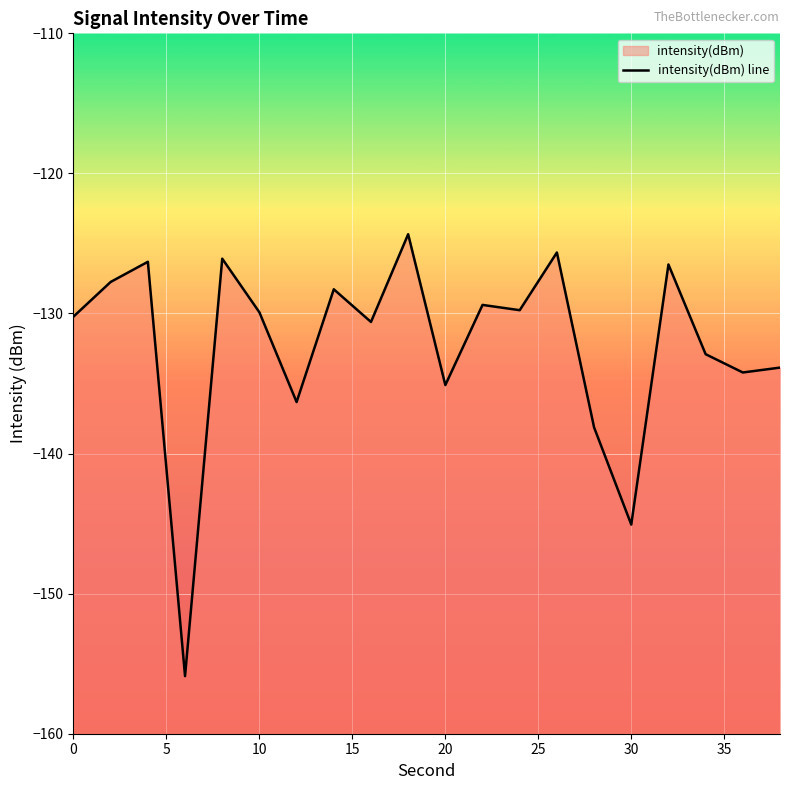

What is the sum of all values?

-2646.3